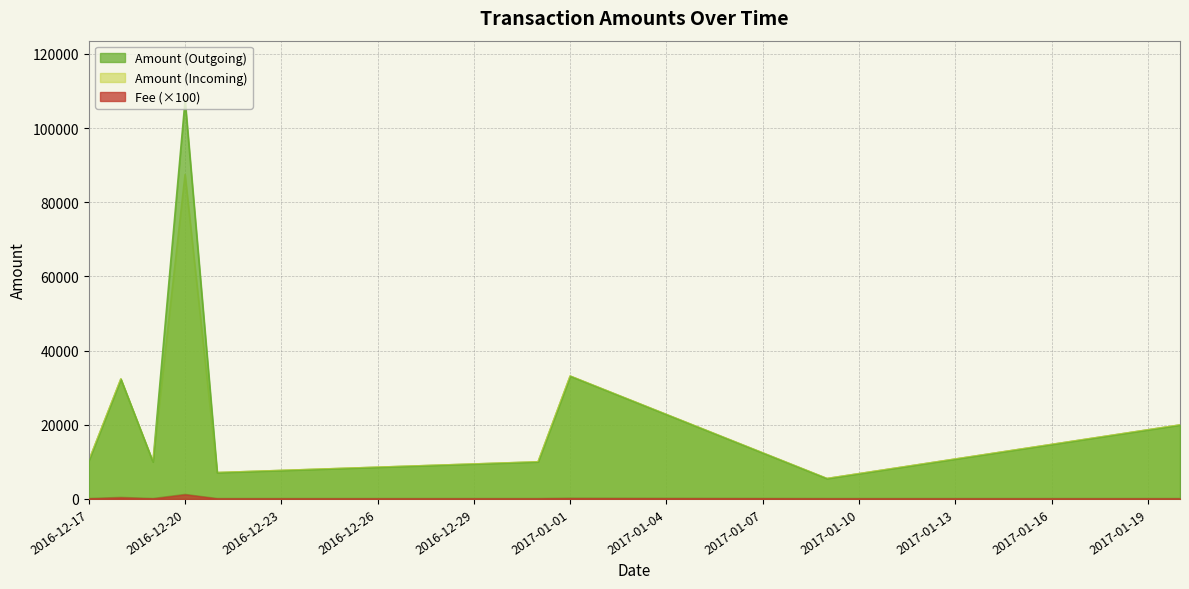

Where do Amount (Incoming) and Amount (Outgoing) first cross each other?

2016-12-19 and 2016-12-20